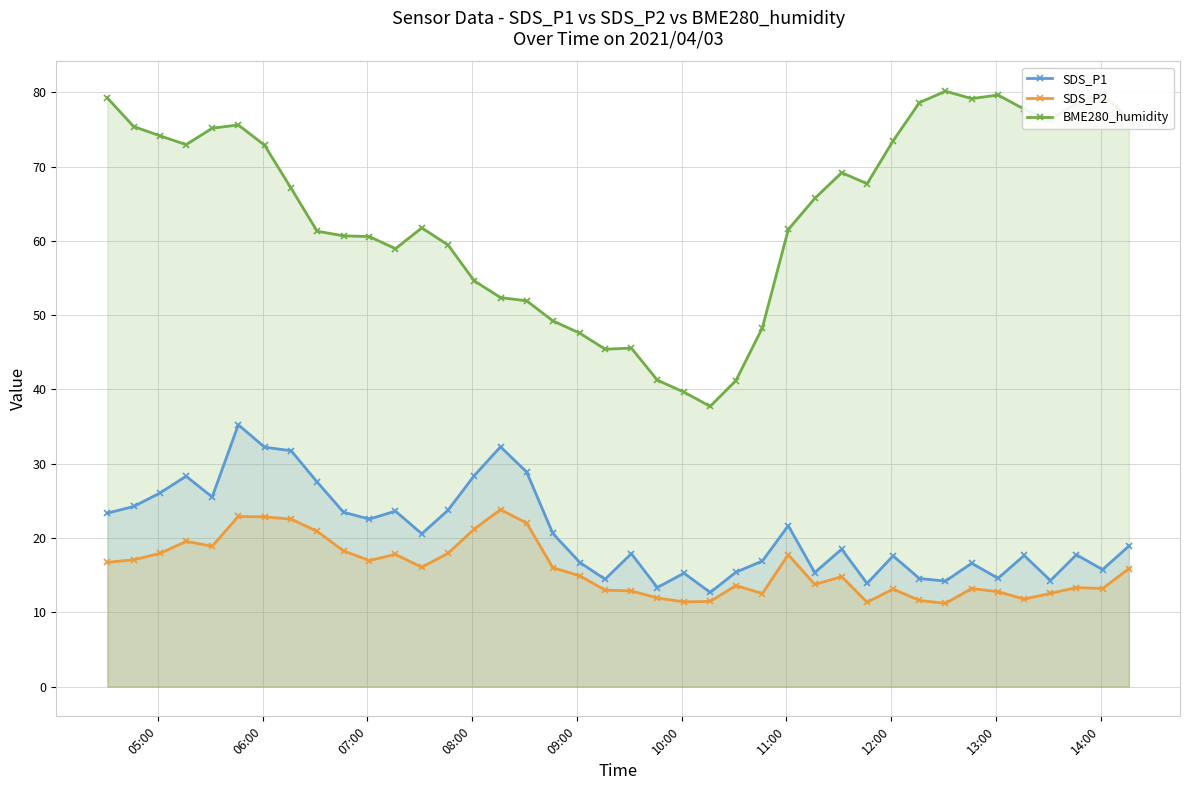

Does the chart have visible grid lines?

Yes